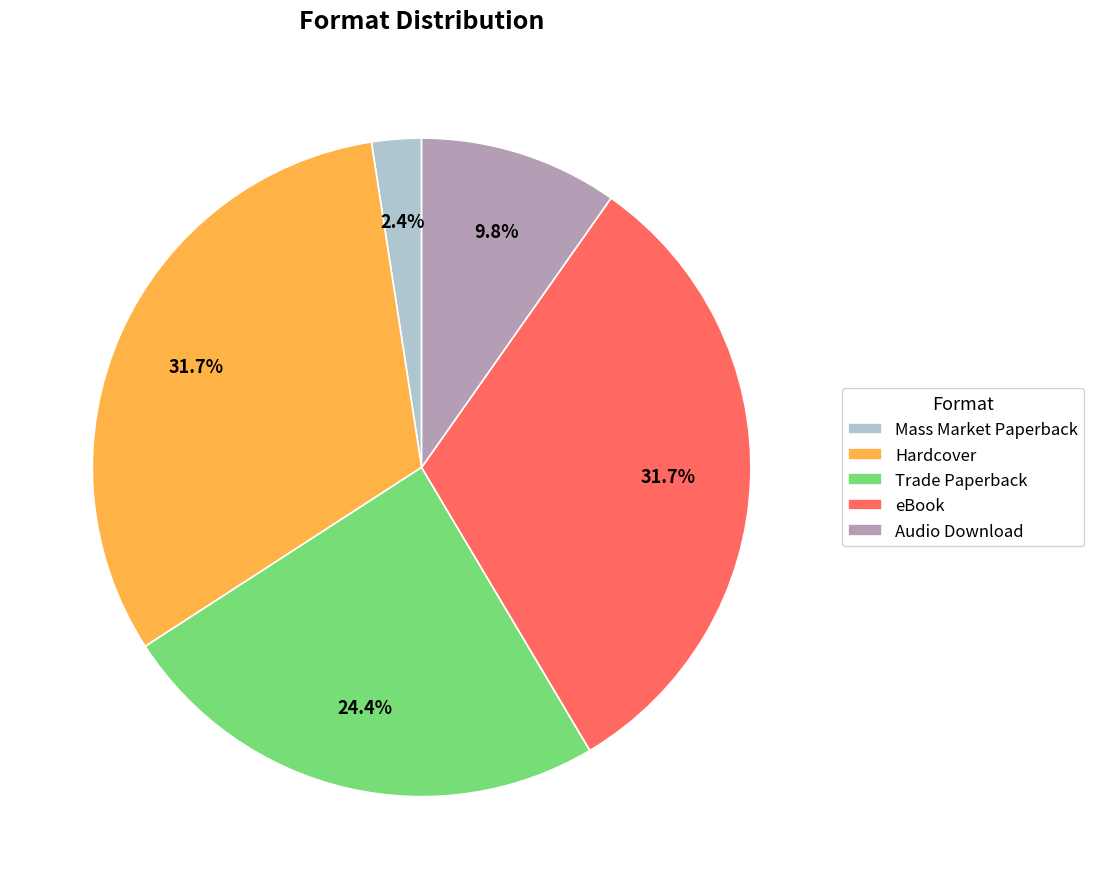

Is it true that Mass Market Paperback is 2% of the pie?

True